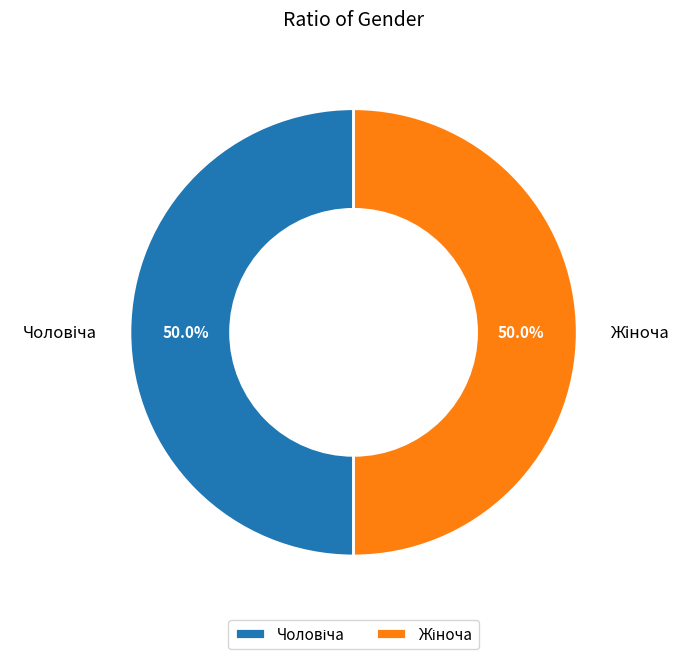

Count the number of slices in the pie.

2